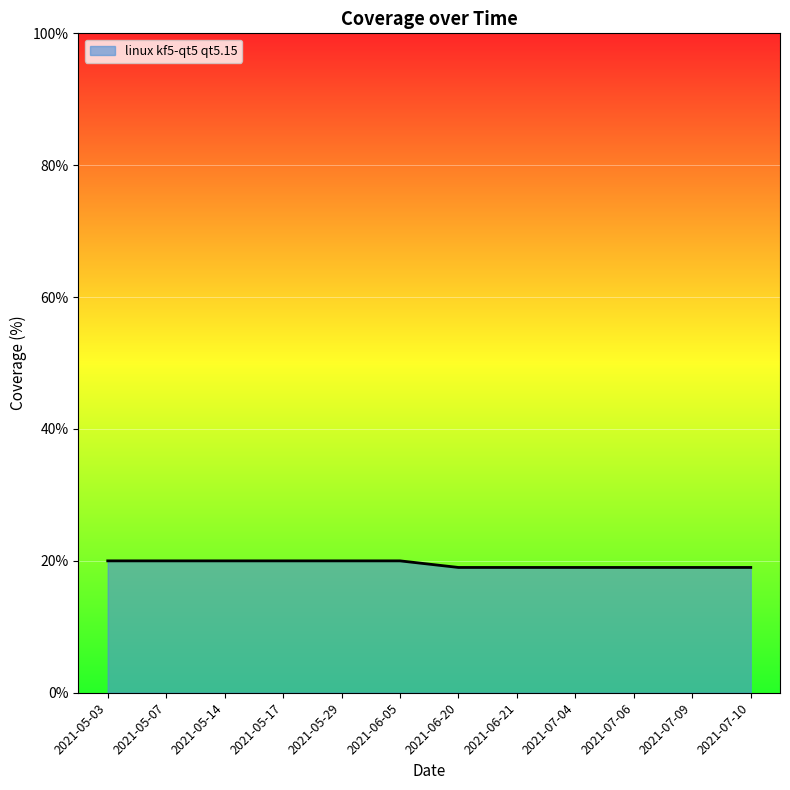

Reading left to right, transcribe all the data shown in this chart.

20	20	20	20	20	20	19	19	19	19	19	19